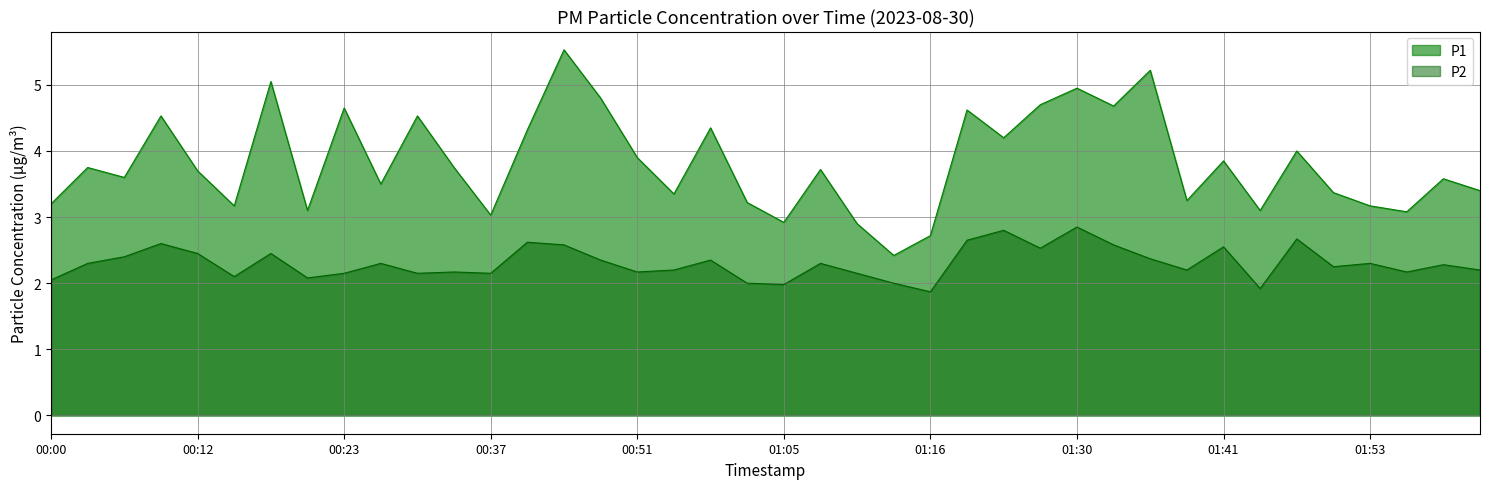

Reading left to right, what are all the values shown in this chart?

P1: 3.2	3.8	3.6	4.5	3.7	3.2	5.0	3.1	4.7	3.5	4.5	3.8	3.0	4.3	5.5	4.8	3.9	3.4	4.3	3.2	2.9	3.7	2.9	2.4	2.7	4.6	4.2	4.7	5.0	4.7	5.2	3.2	3.9	3.1	4.0	3.4	3.2	3.1	3.6	3.4
P2: 2.0	2.3	2.4	2.6	2.5	2.1	2.5	2.1	2.1	2.3	2.1	2.2	2.1	2.6	2.6	2.4	2.2	2.2	2.4	2.0	2.0	2.3	2.1	2.0	1.9	2.6	2.8	2.5	2.9	2.6	2.4	2.2	2.5	1.9	2.7	2.2	2.3	2.2	2.3	2.2